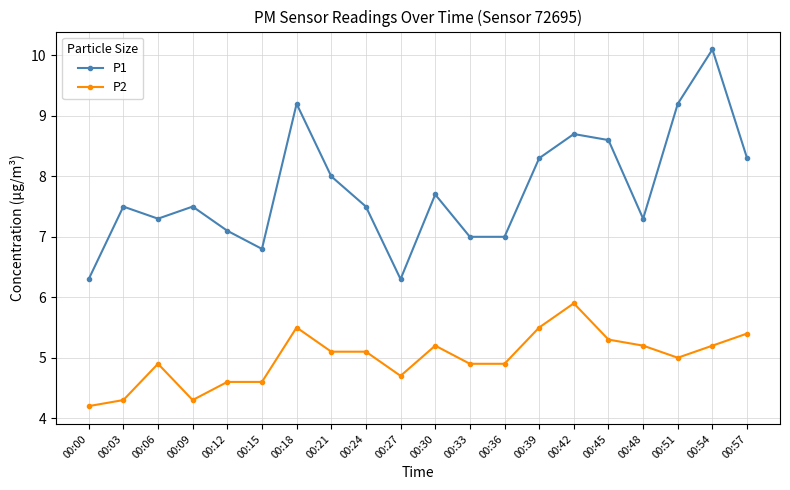

What is the total value across all series at 00:24?

12.6